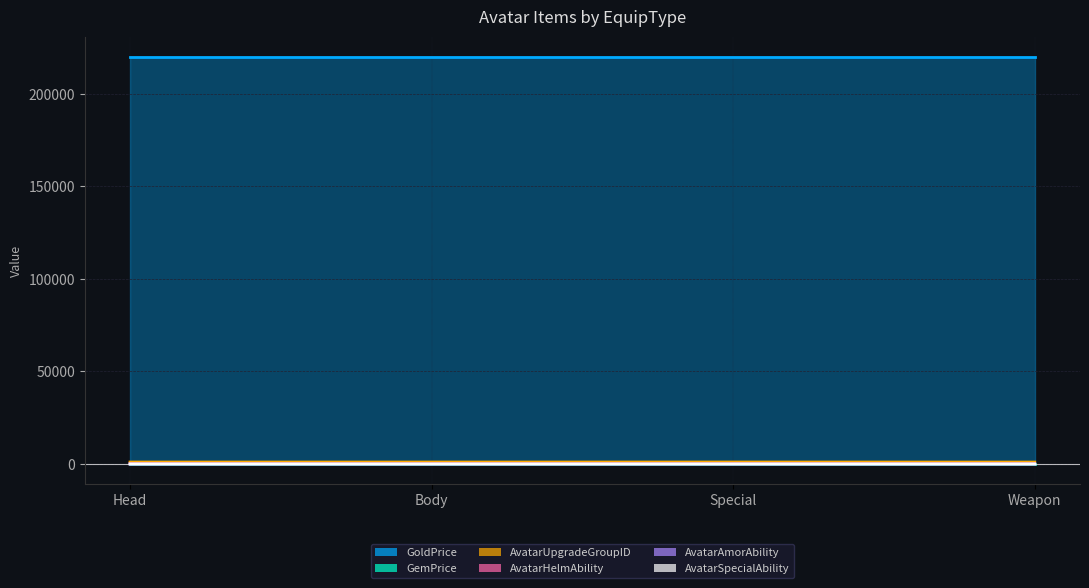

Which series ends up on top after the final intersection of AvatarHelmAbility and AvatarAmorAbility?

AvatarAmorAbility